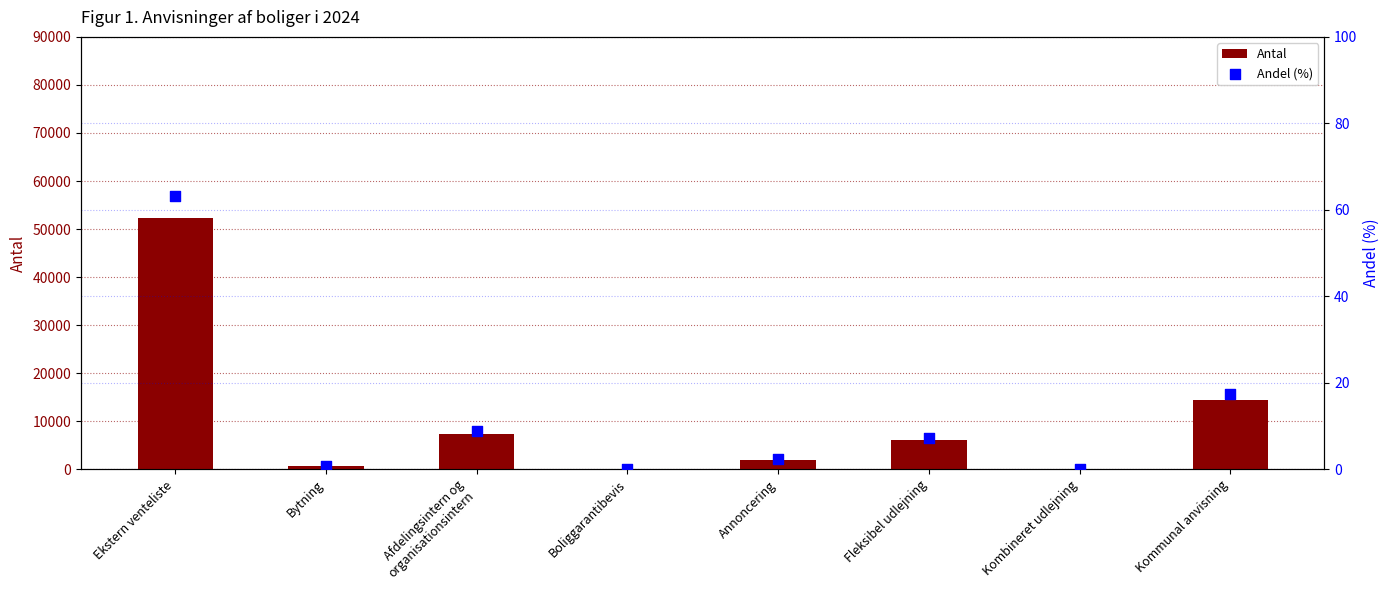

At which category is the sum across all series the highest?

Ekstern venteliste